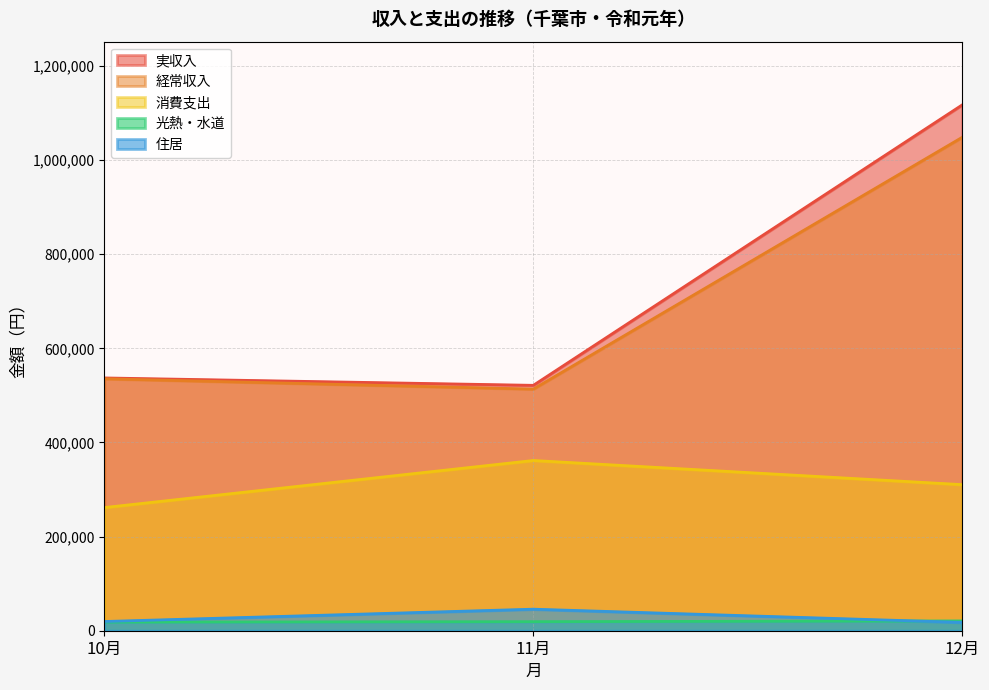

Which series changed the most between 10月 and 12月?

実収入